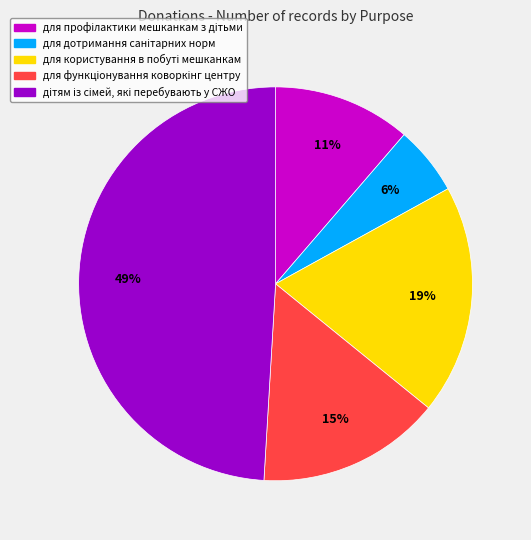

Does any single category account for the majority?

No